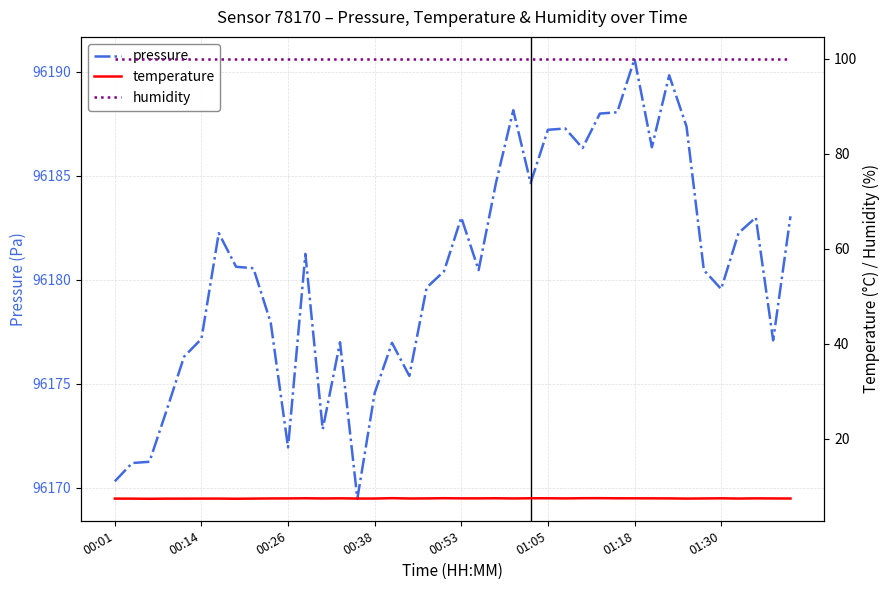

What are all the series names shown in the legend?

pressure, temperature, humidity